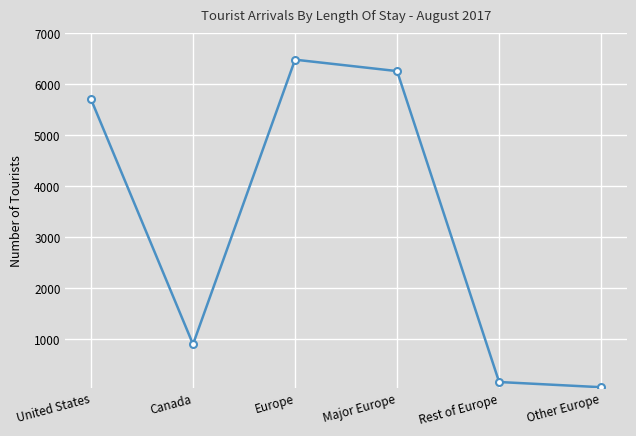

How many categories are shown in the chart?

6